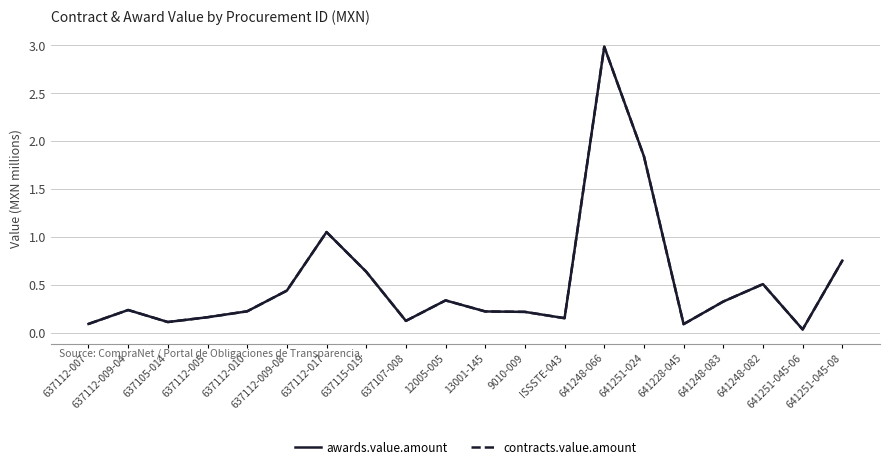

True or false: awards.value.amount and contracts.value.amount cross at least once.

False